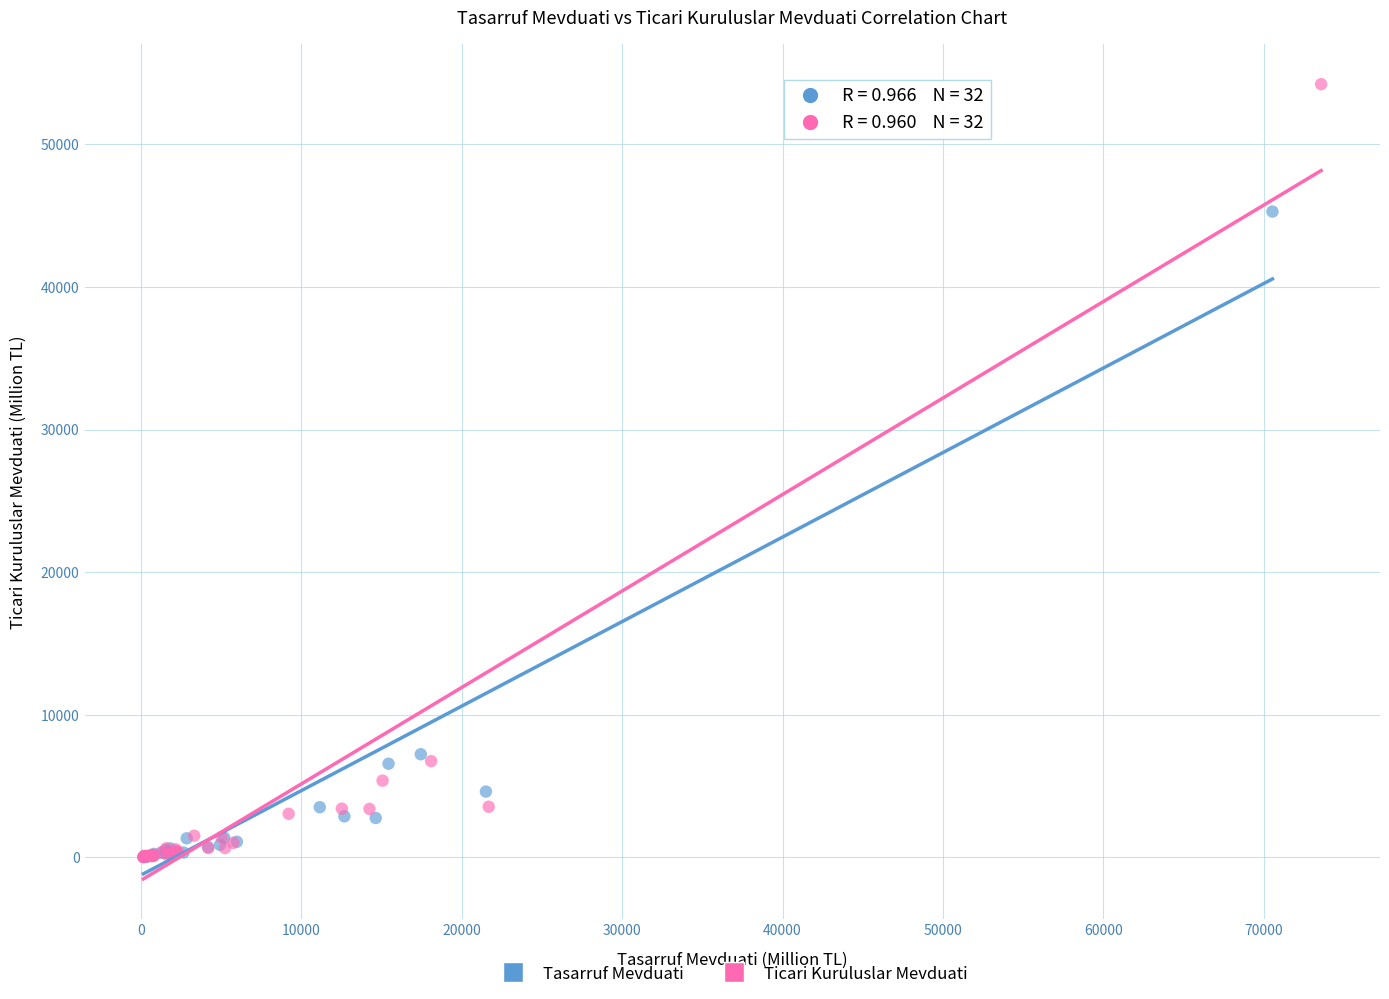

Which series has the widest spread of Y values?

Ticari Kuruluslar Mevduati